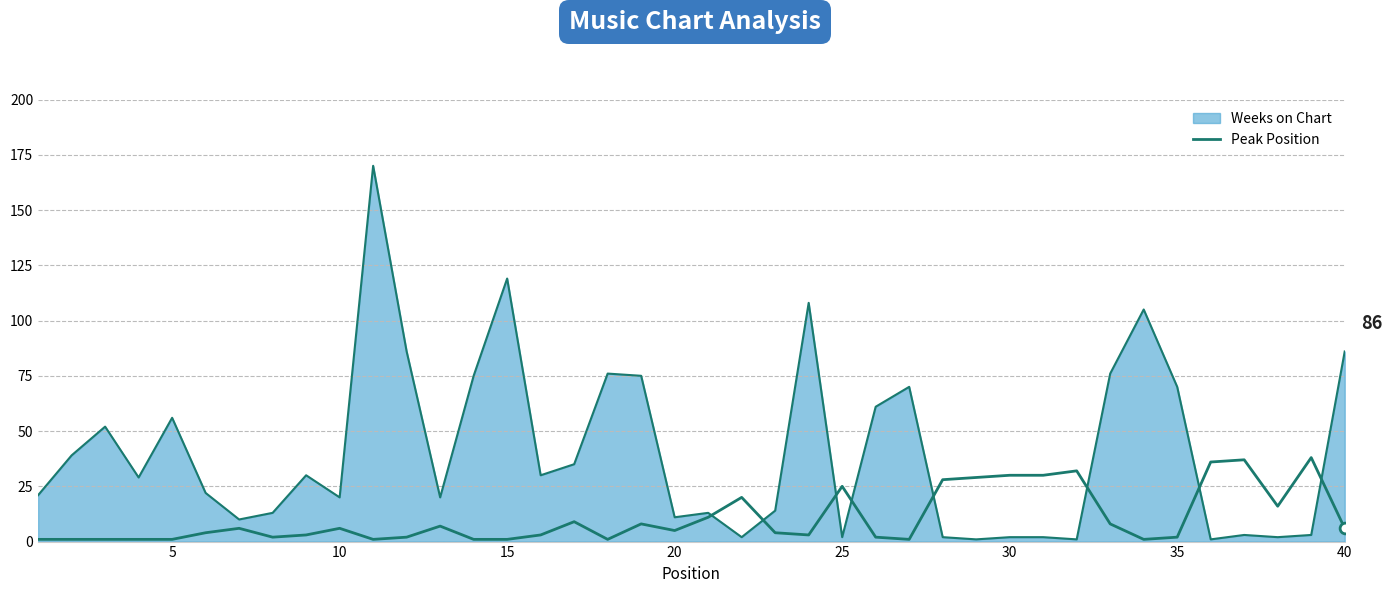

How many lines are shown in the chart?

2